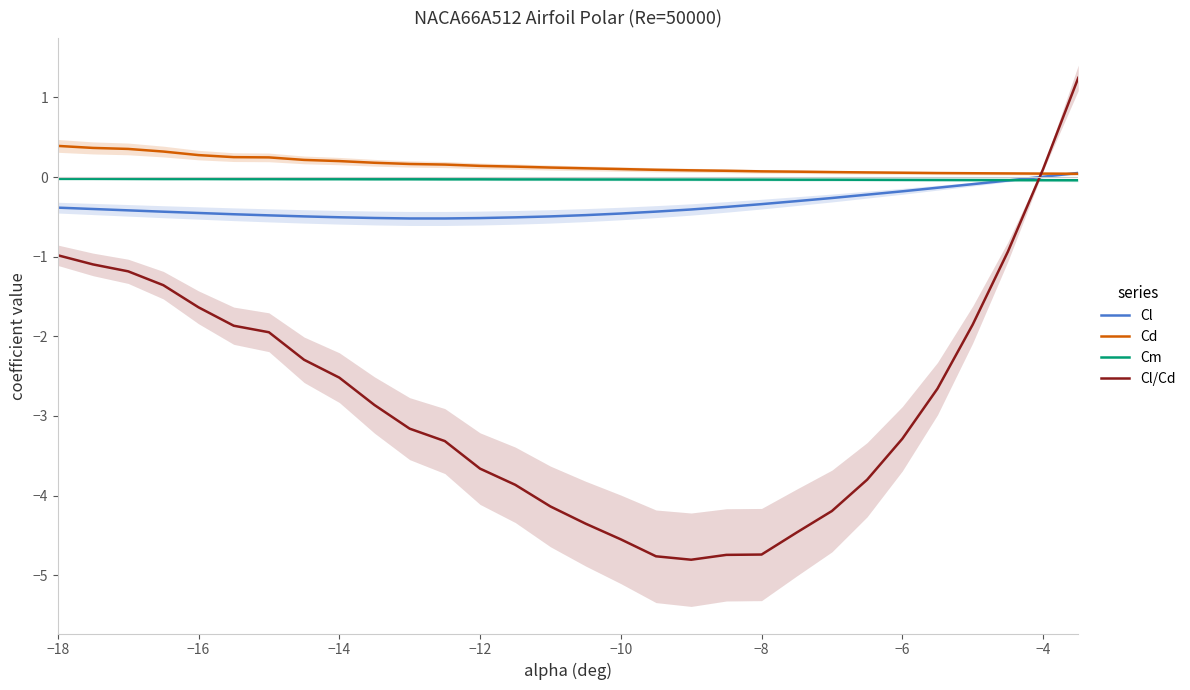

True or false: Cm has more than 2 interior local peaks.

False